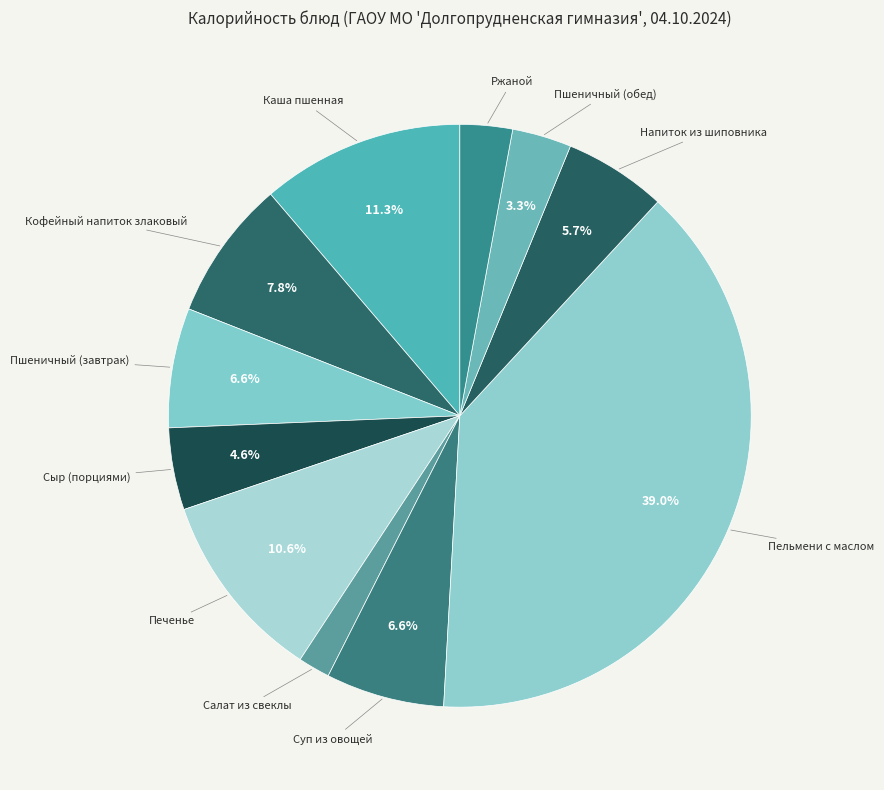

To the nearest percent, what is the difference between the largest and smallest slice percentages?

37%